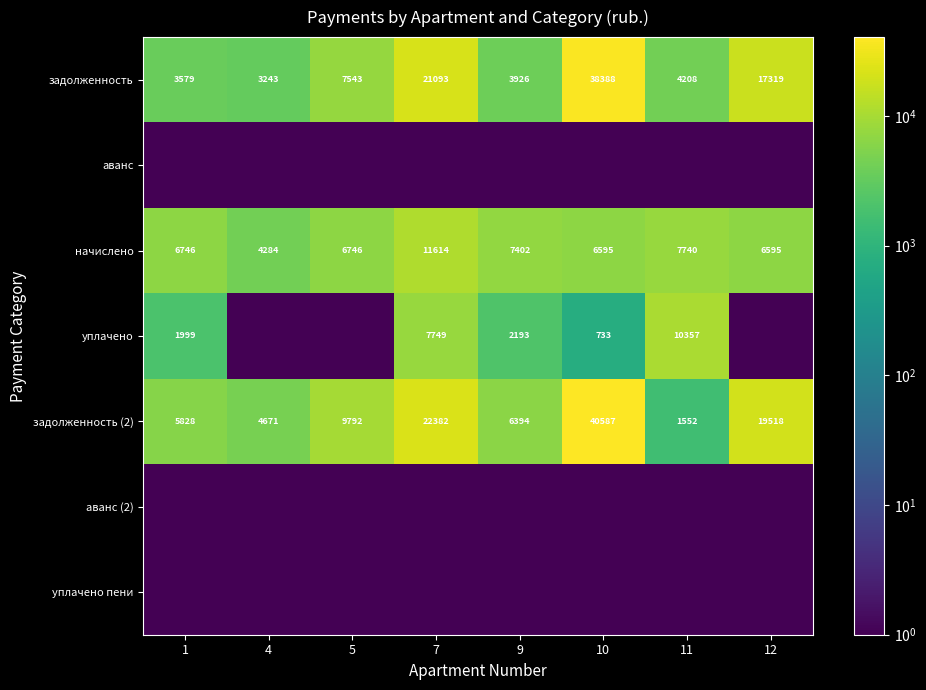

What is the sum of all начислено values?

57722.0